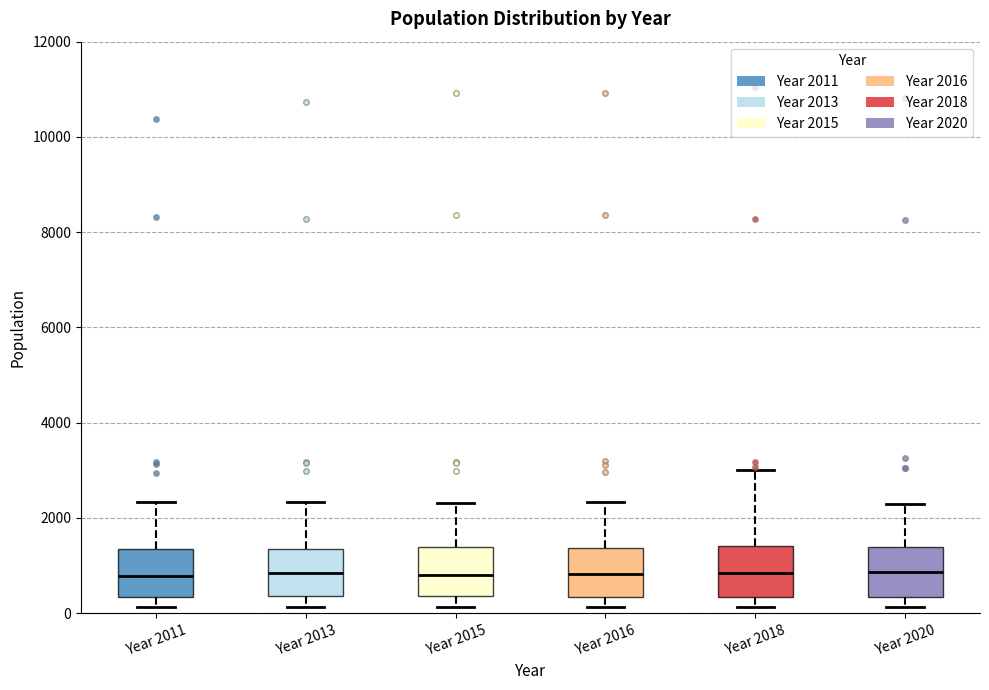

Reading left to right, read every box against the y-axis: the position of its median line, the range the box covers, and the ends of its whiskers. The values are not printed on the chart, so give them approximately, as read against the axis.

Year 2011: median 800, box 400 to 1400, whiskers 200 to 2400
Year 2013: median 800, box 400 to 1400, whiskers 200 to 2400
Year 2015: median 800, box 400 to 1400, whiskers 200 to 2400
Year 2016: median 800, box 400 to 1400, whiskers 200 to 2400
Year 2018: median 800, box 400 to 1400, whiskers 200 to 3000
Year 2020: median 800, box 400 to 1400, whiskers 200 to 2200